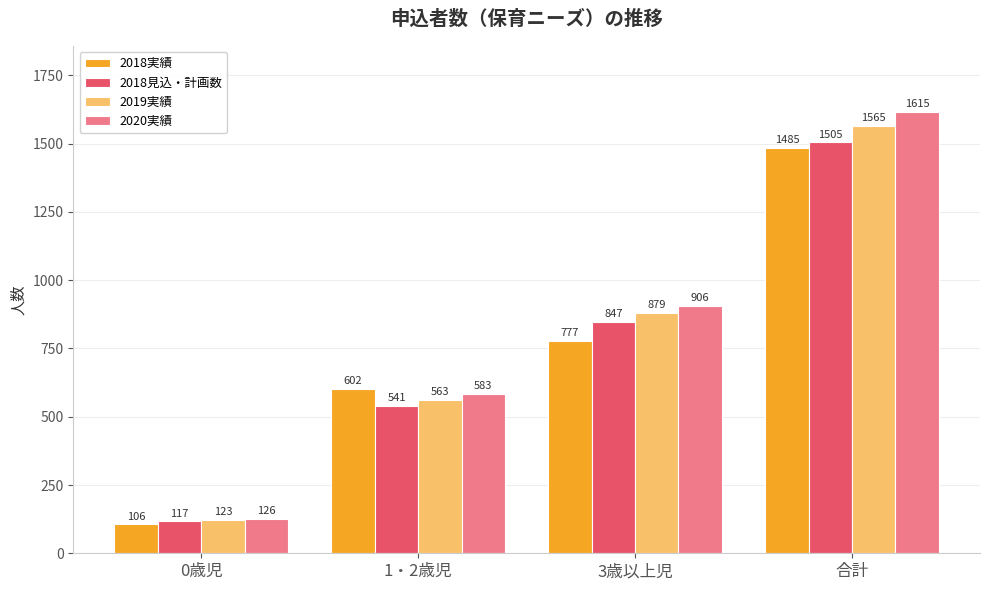

List the series in order of their peak value, highest first.

2020実績, 2019実績, 2018見込・計画数, 2018実績